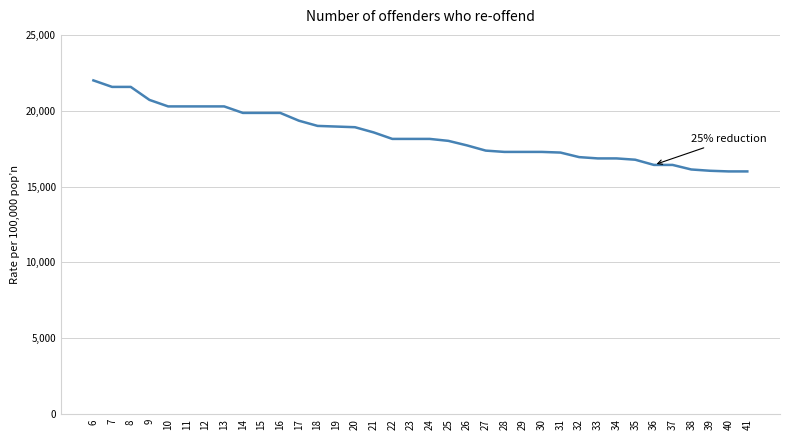

True or false: the data shows 26180.5 at 14.

False